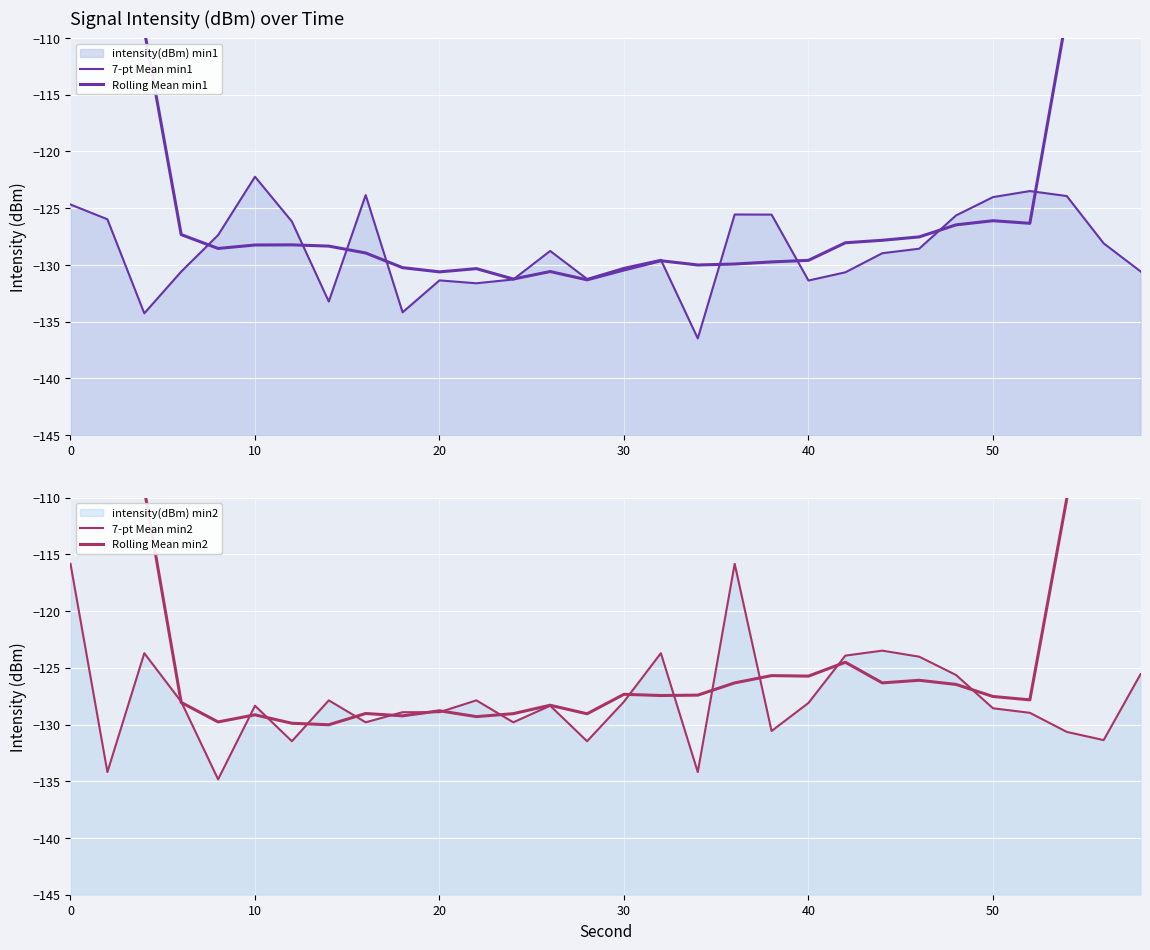

List the series in order of their peak value, lowest first.

7-pt Mean min1, 7-pt Mean min2, Rolling Mean min1, Rolling Mean min2